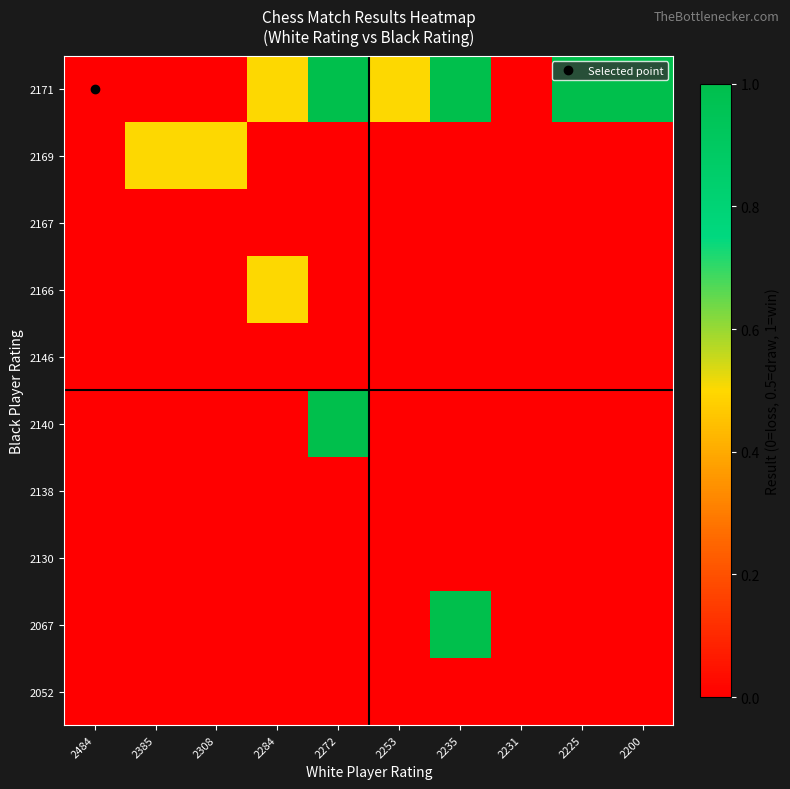

Which series has the widest spread of values?

2171